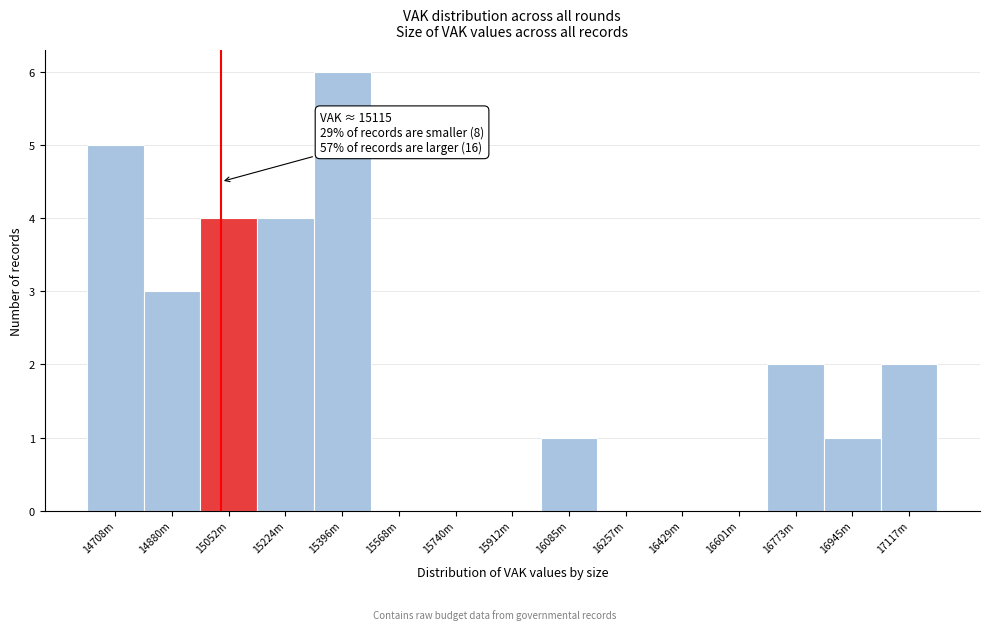

Reading right to left, what are all the values shown in this chart?

17117m=2	16945m=1	16773m=2	16601m=0	16429m=0	16257m=0	16085m=1	15912m=0	15740m=0	15568m=0	15396m=6	15224m=4	15052m=4	14880m=3	14708m=5